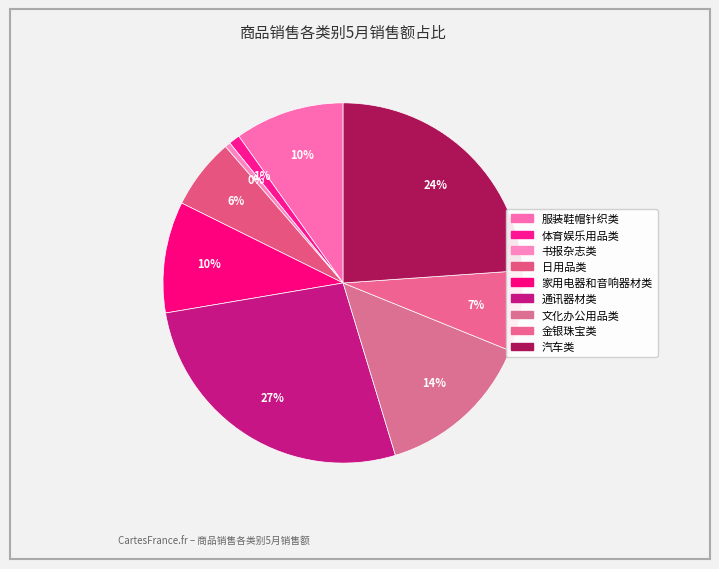

Count the number of slices in the pie.

9